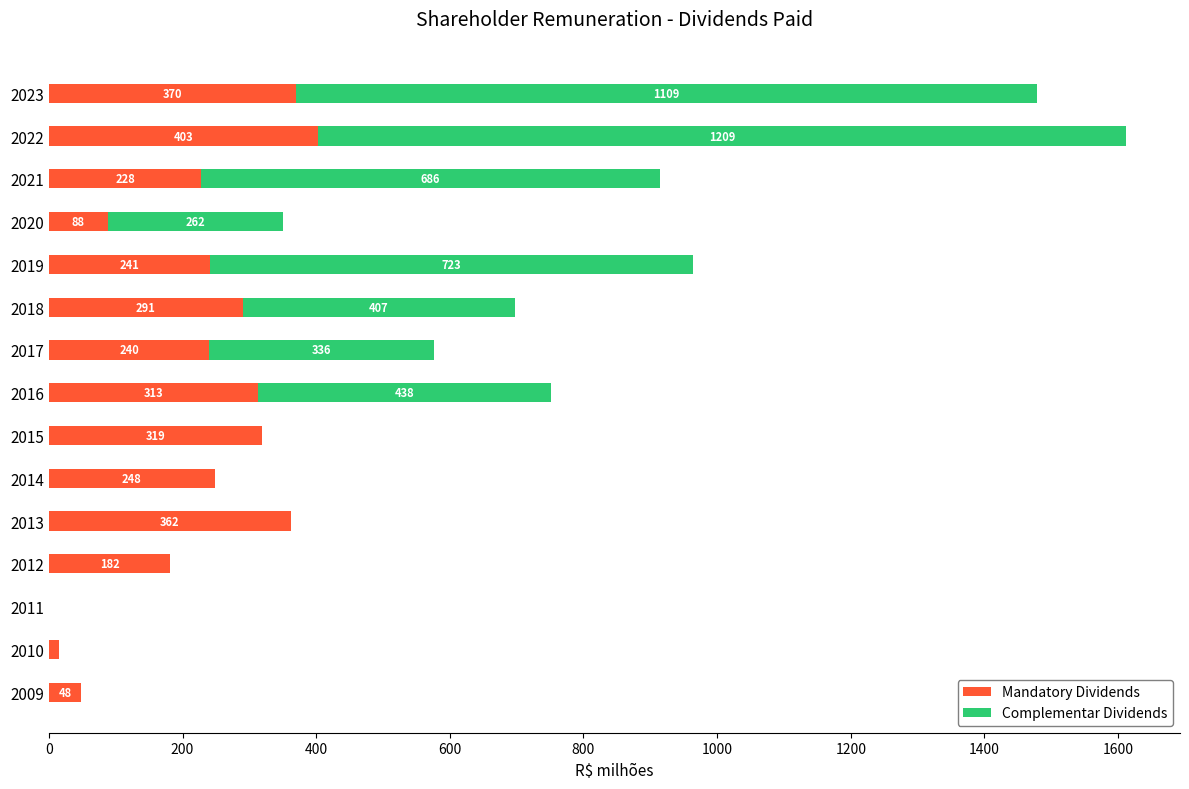

How many distinct data groups are displayed?

2